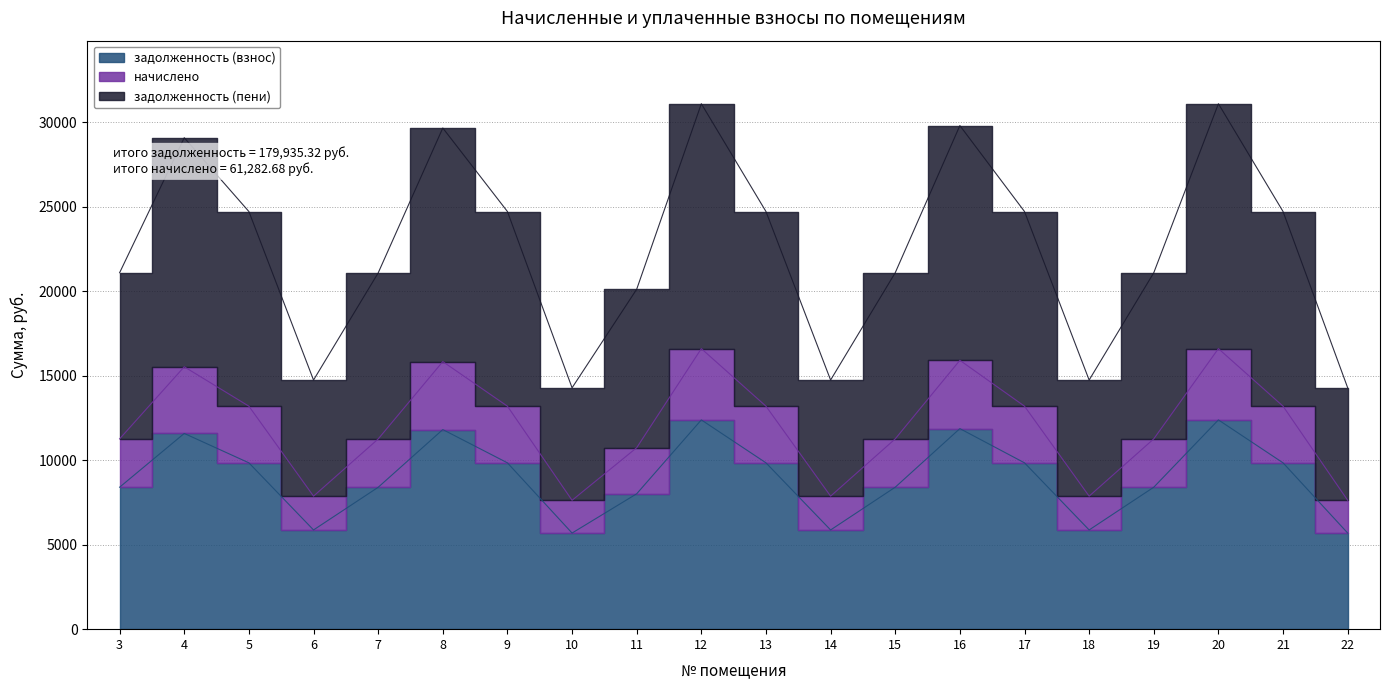

At how many categories does at least one series exceed 24577?

10